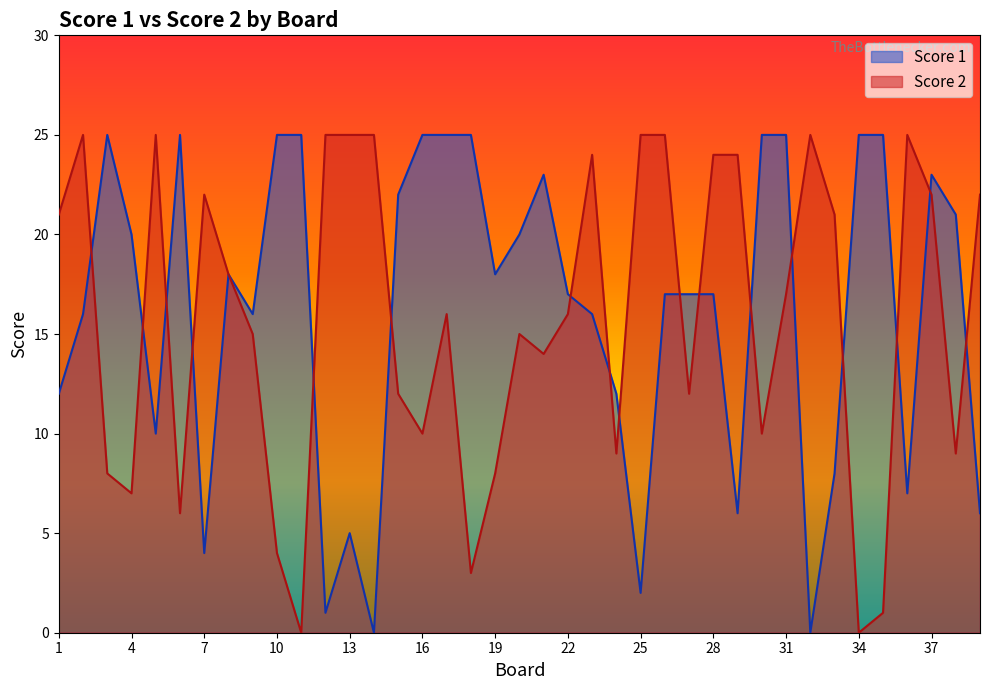

What is the spread (max minus min) of values at 1?

9